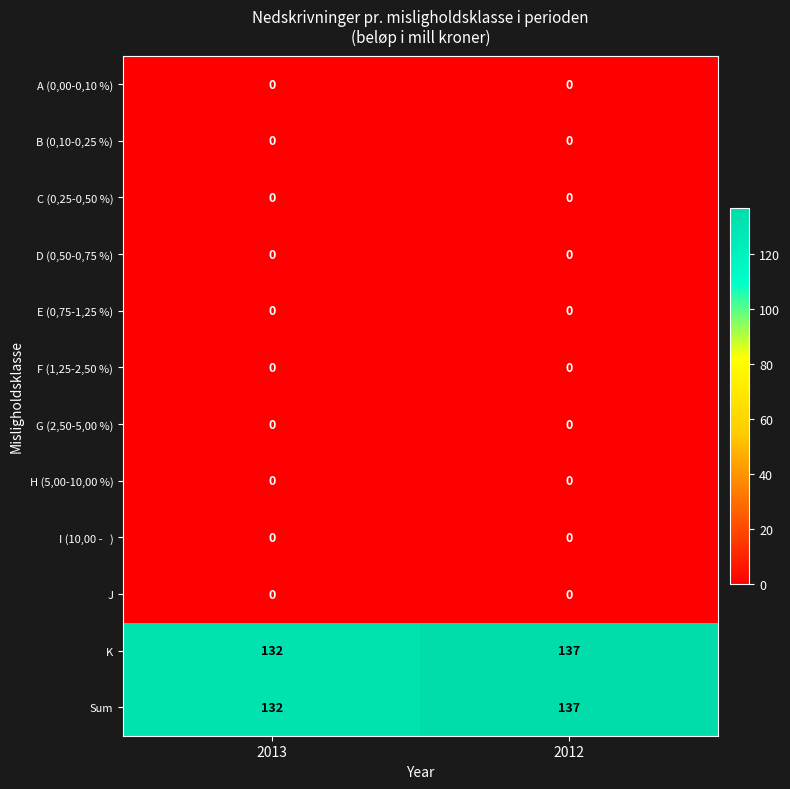

At which category is the sum across all series the highest?

2012